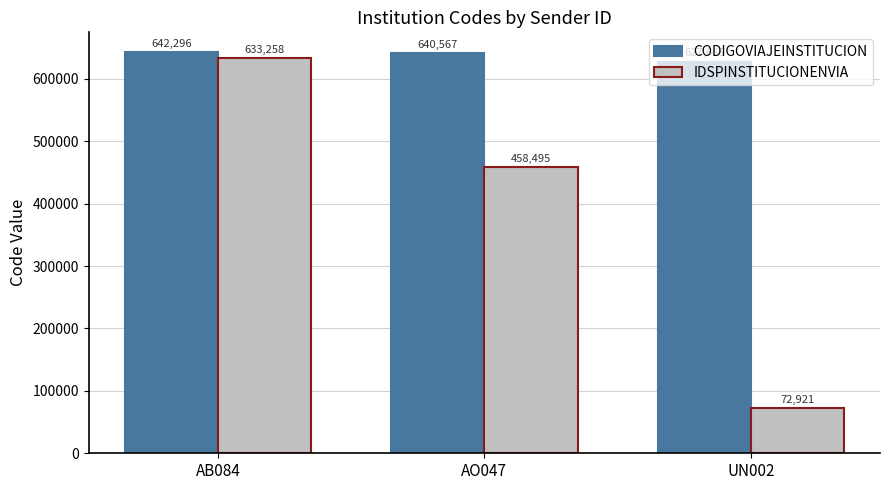

What is the label of the 1st bar from the left?

AB084